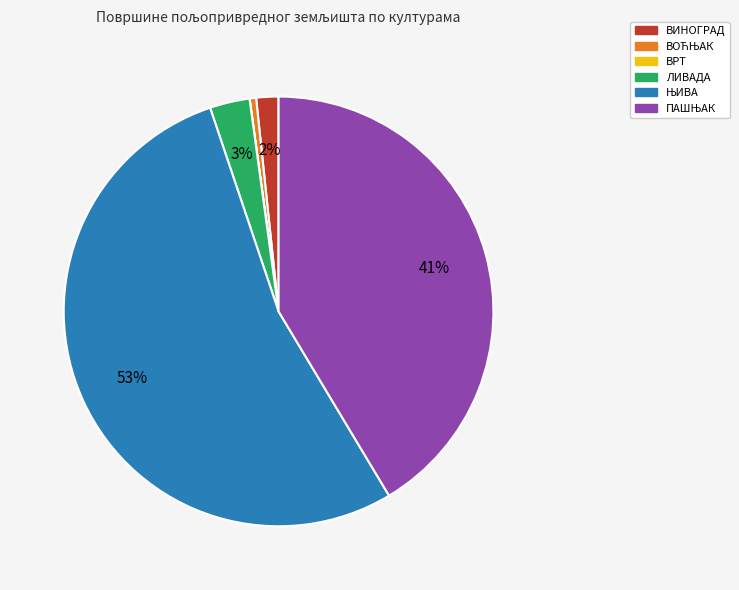

Is there a majority slice in this chart?

Yes